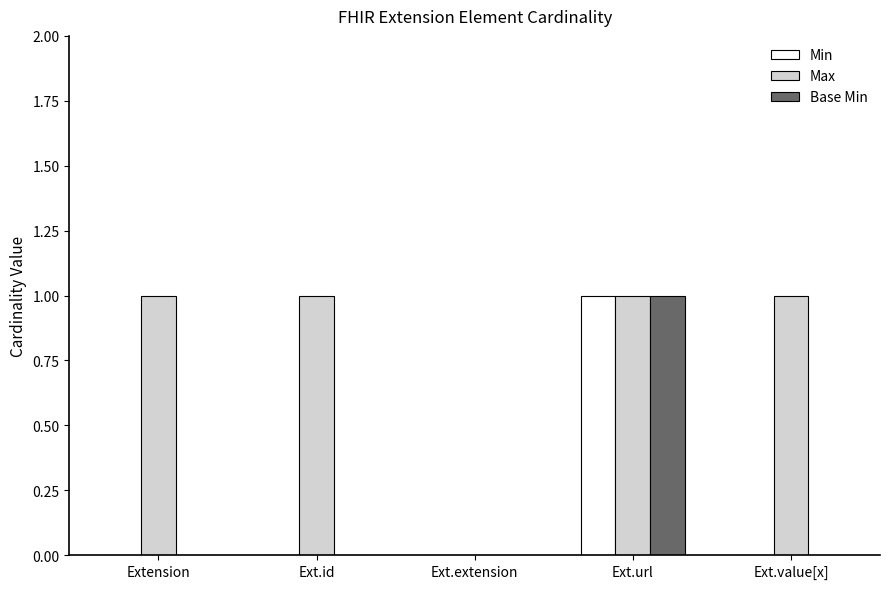

Which series has the largest total across all categories?

Max